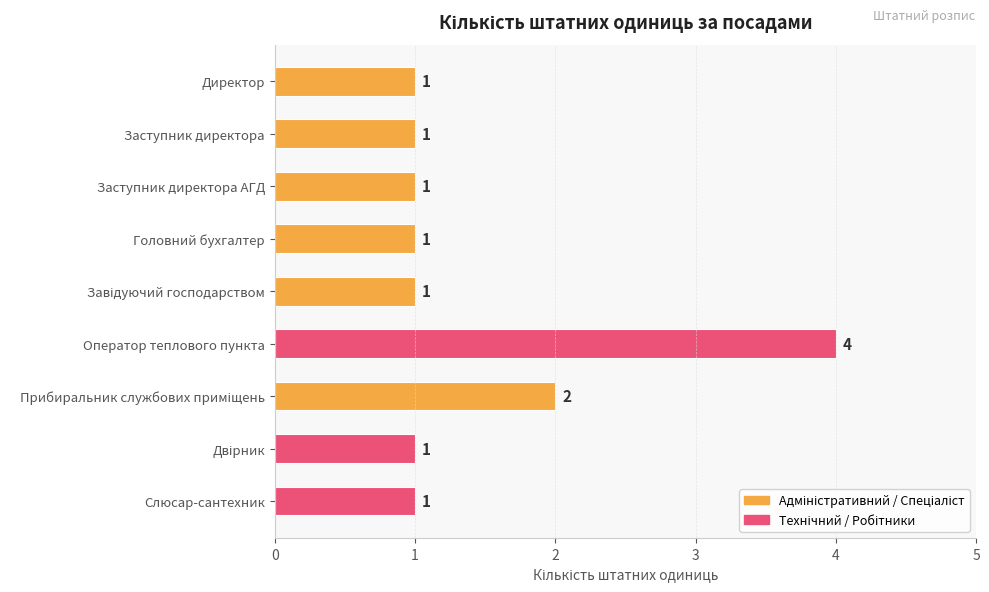

How many bars are there in total?

9